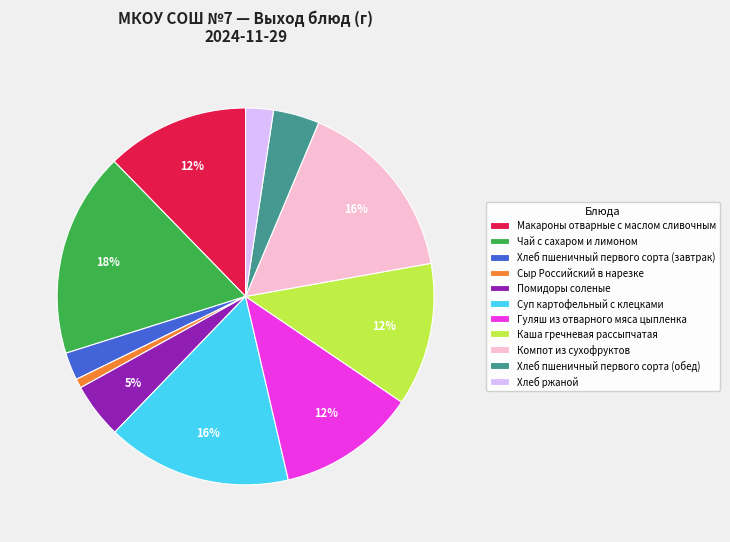

Which slice is the largest?

Чай с сахаром и лимоном